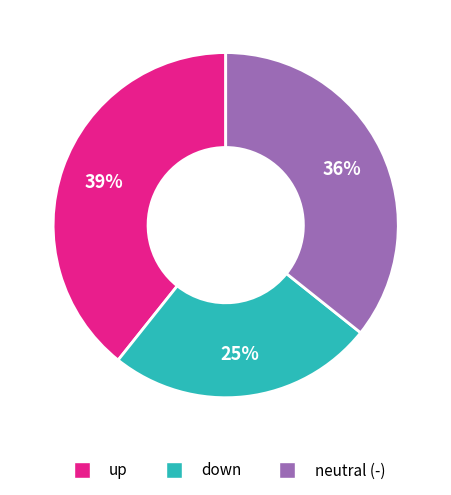

To the nearest percent, what portion does down represent?

25%